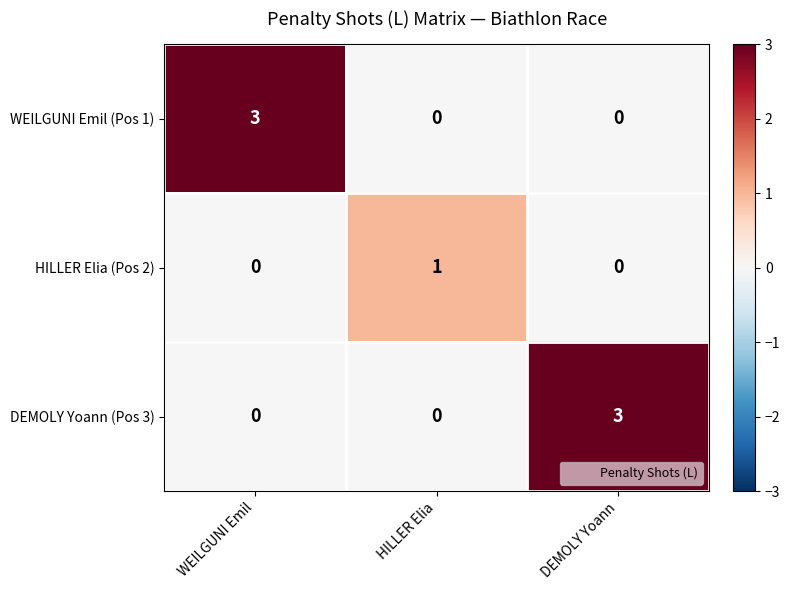

Reading right to left, list all the values displayed in this chart.

WEILGUNI Emil (Pos 1): 0	0	3
HILLER Elia (Pos 2): 0	1	0
DEMOLY Yoann (Pos 3): 3	0	0